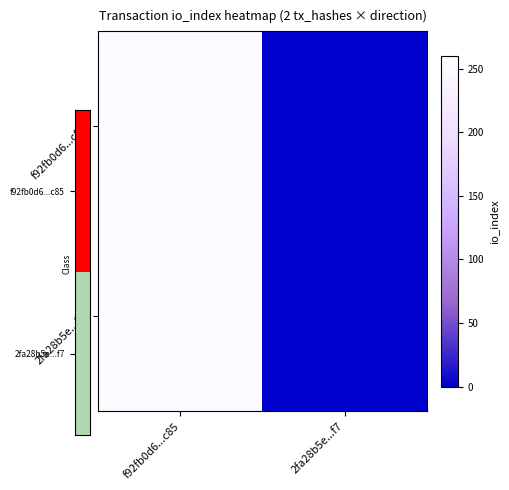

What is the minimum value shown in the chart?

1